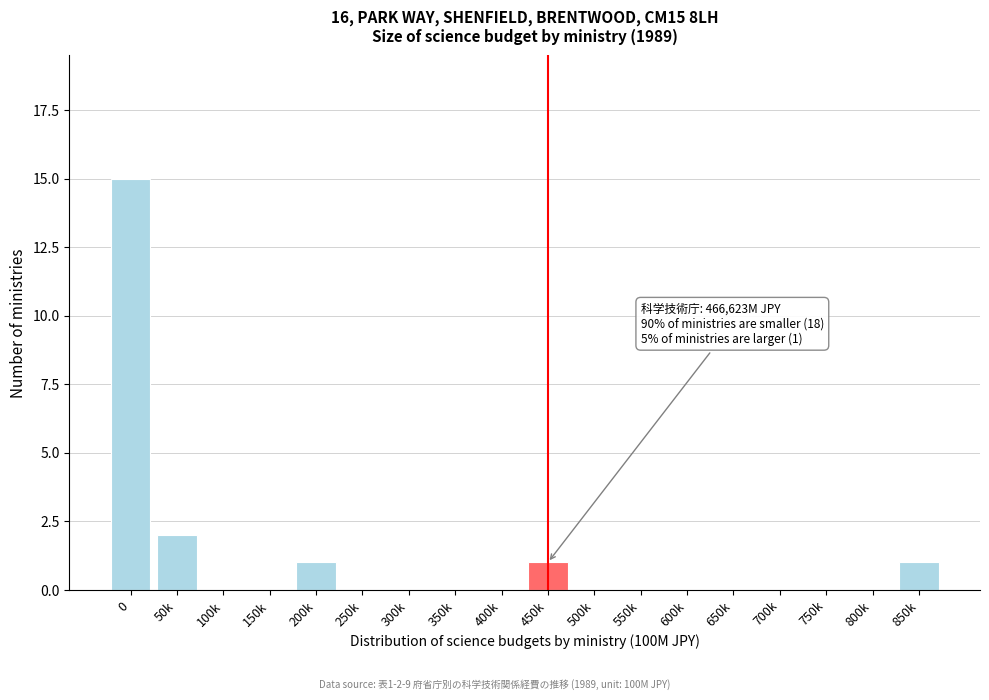

Reading left to right, transcribe all the data shown in this chart.

0=15	50k=2	100k=0	150k=0	200k=1	250k=0	300k=0	350k=0	400k=0	450k=1	500k=0	550k=0	600k=0	650k=0	700k=0	750k=0	800k=0	850k=1